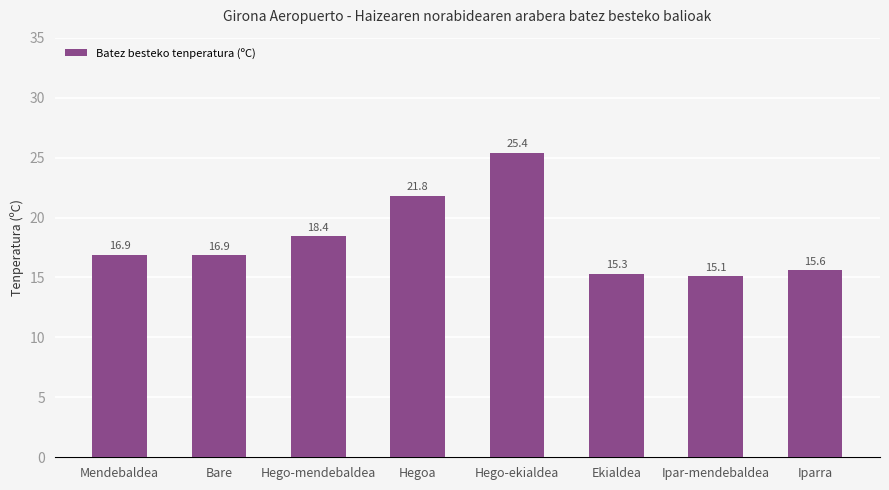

Reading left to right, what are all the values shown in this chart?

16.9	16.9	18.4	21.8	25.4	15.3	15.1	15.6